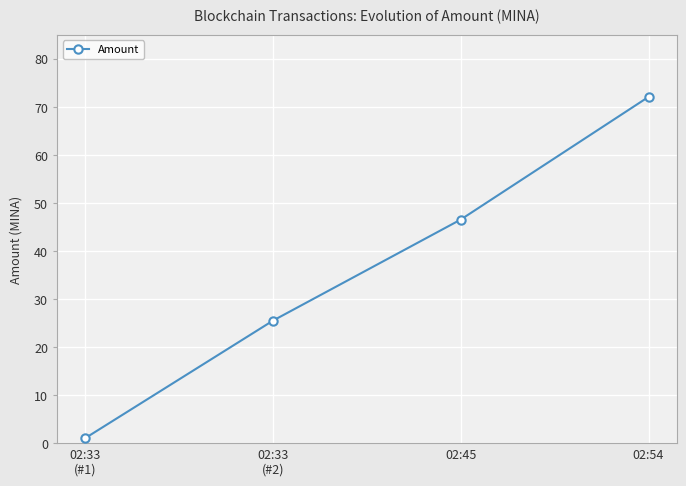

What is the value of the 1st point from the left?

1.1